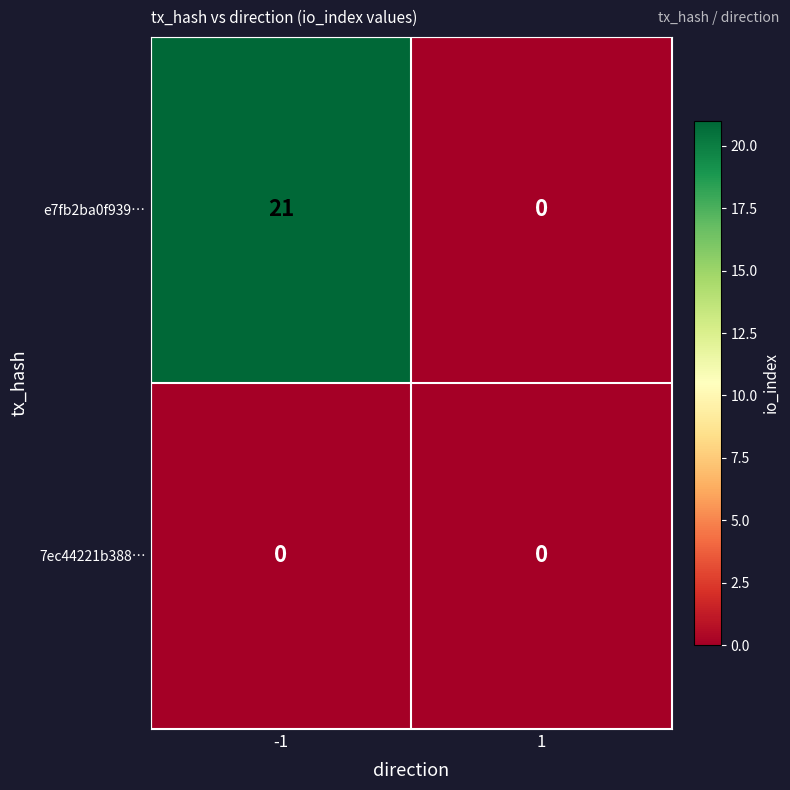

The value of 7ec44221b388… at -1 is 0. True or false?

True